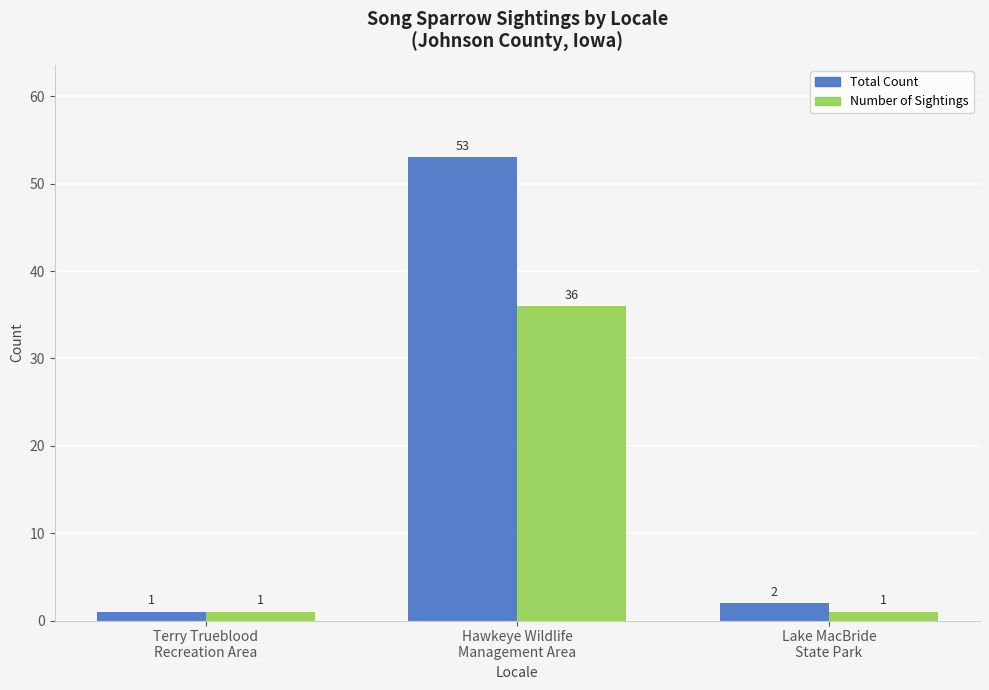

True or false: Total Count has a value of 2 at Lake MacBride
State Park.

True